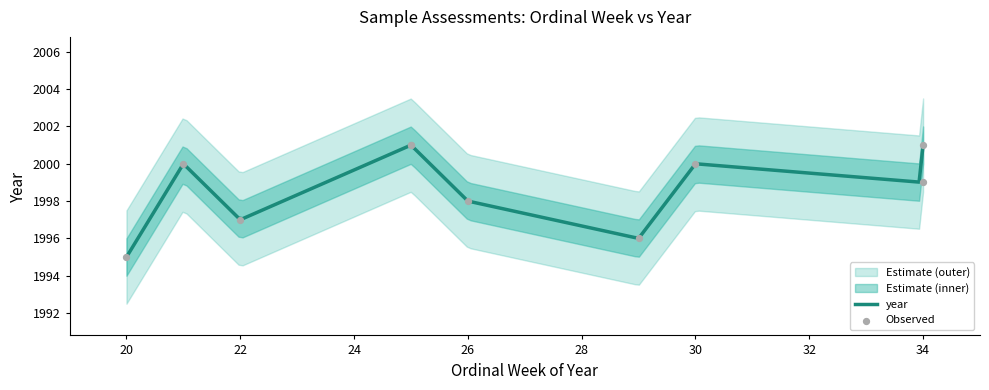

Which has a higher value, 34 or 22?

34